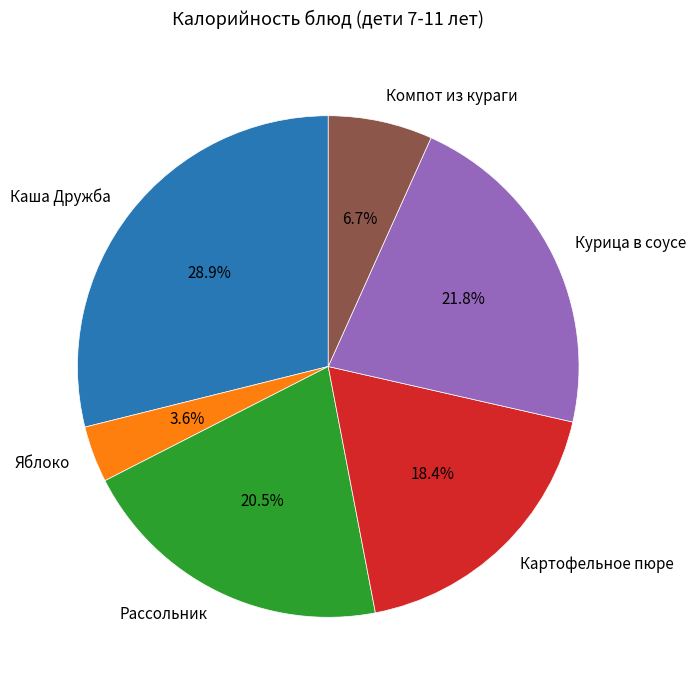

Which slice is the smallest?

Яблоко